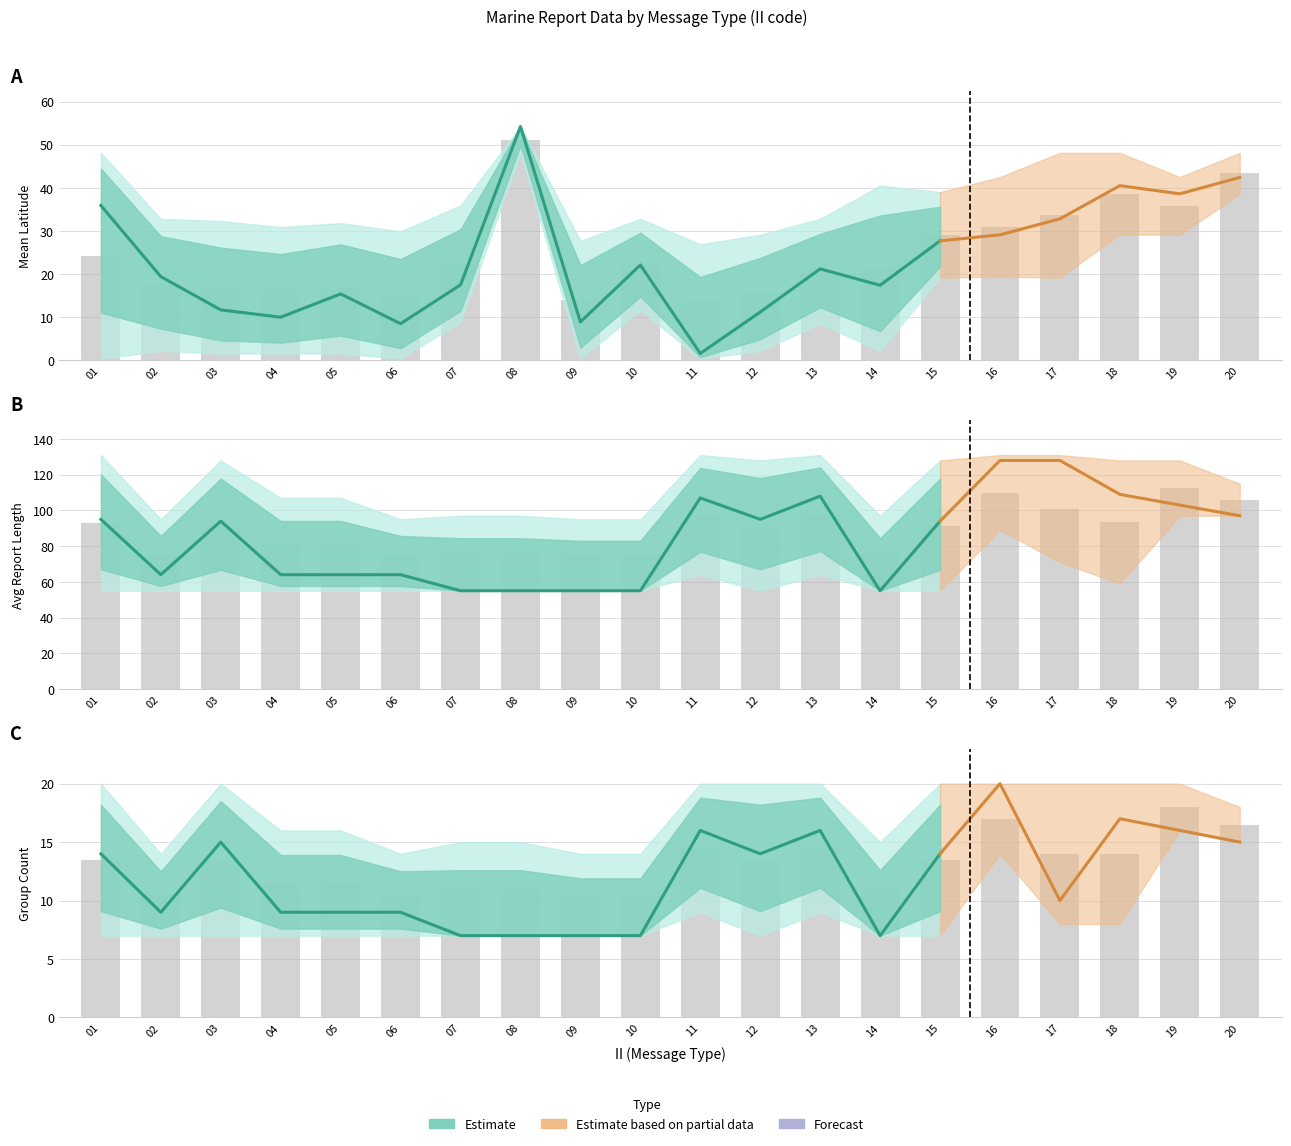

The chart shows a value of 11 at 07. True or false?

False